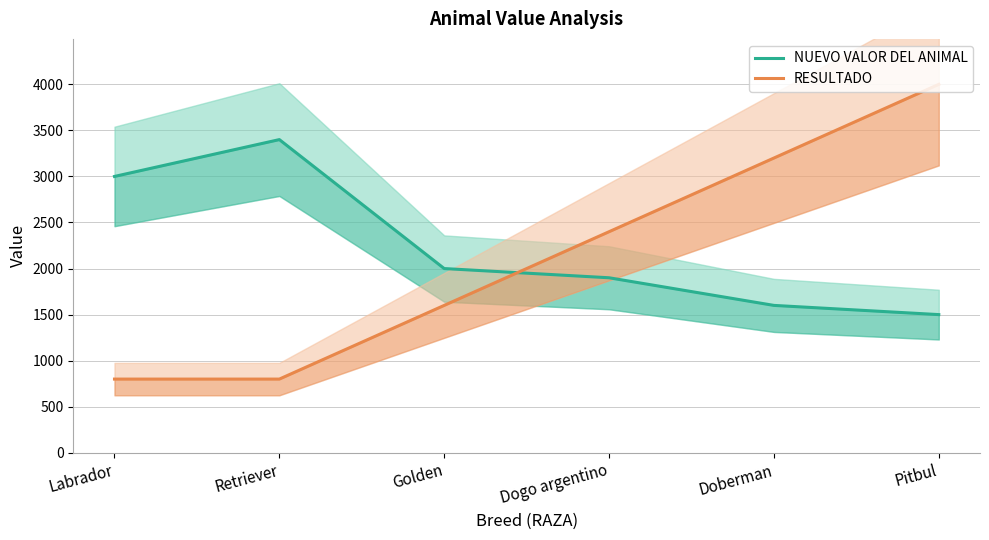

What is the approximate value of RESULTADO at Dogo argentino, to the nearest 100?

2400